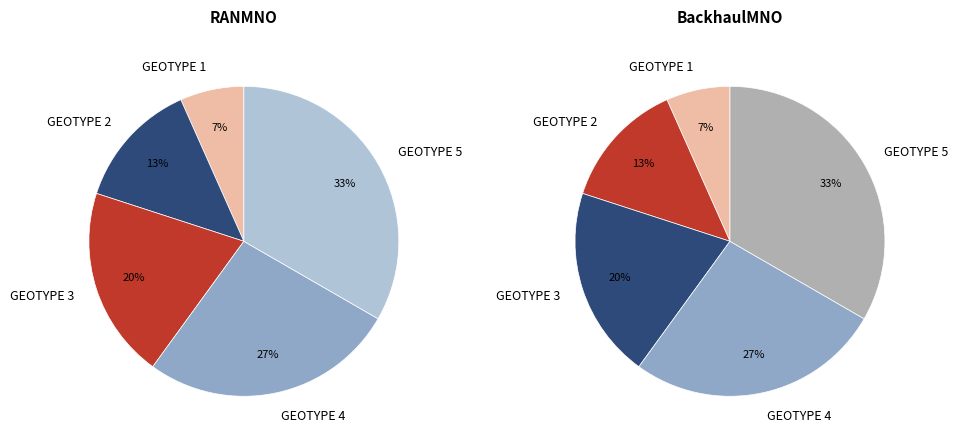

Is RANMNO the majority of the pie?

No